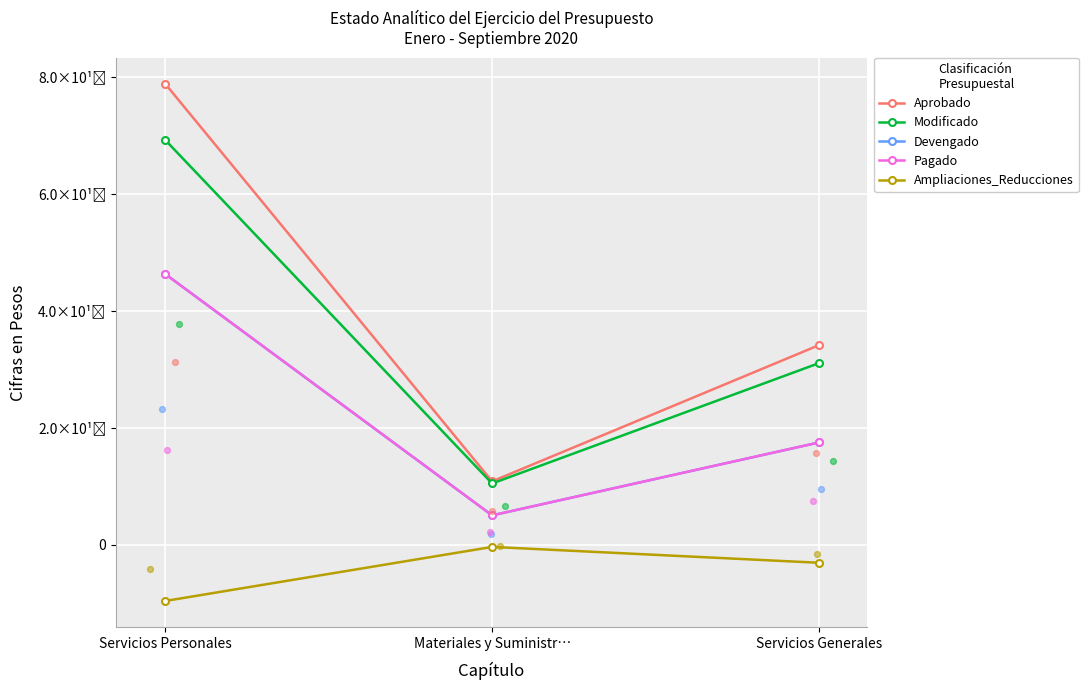

At how many categories does at least one series exceed 20854489409?

2